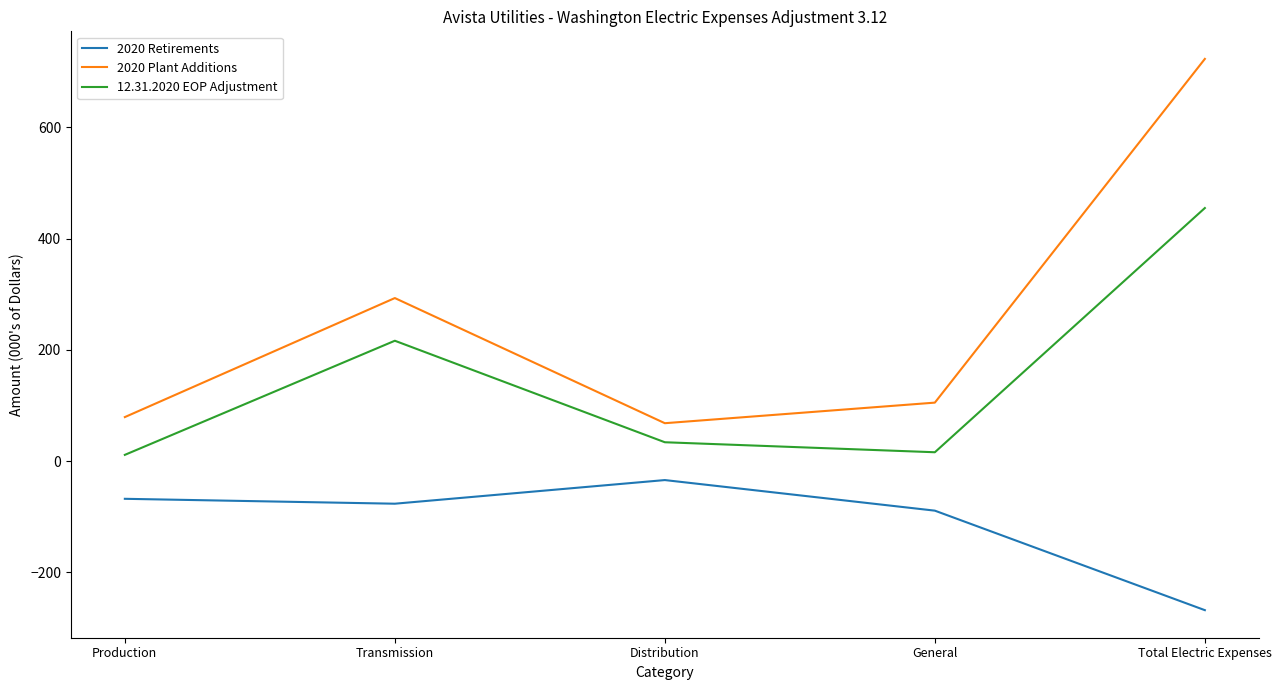

Which series has the widest spread of values?

2020 Plant Additions